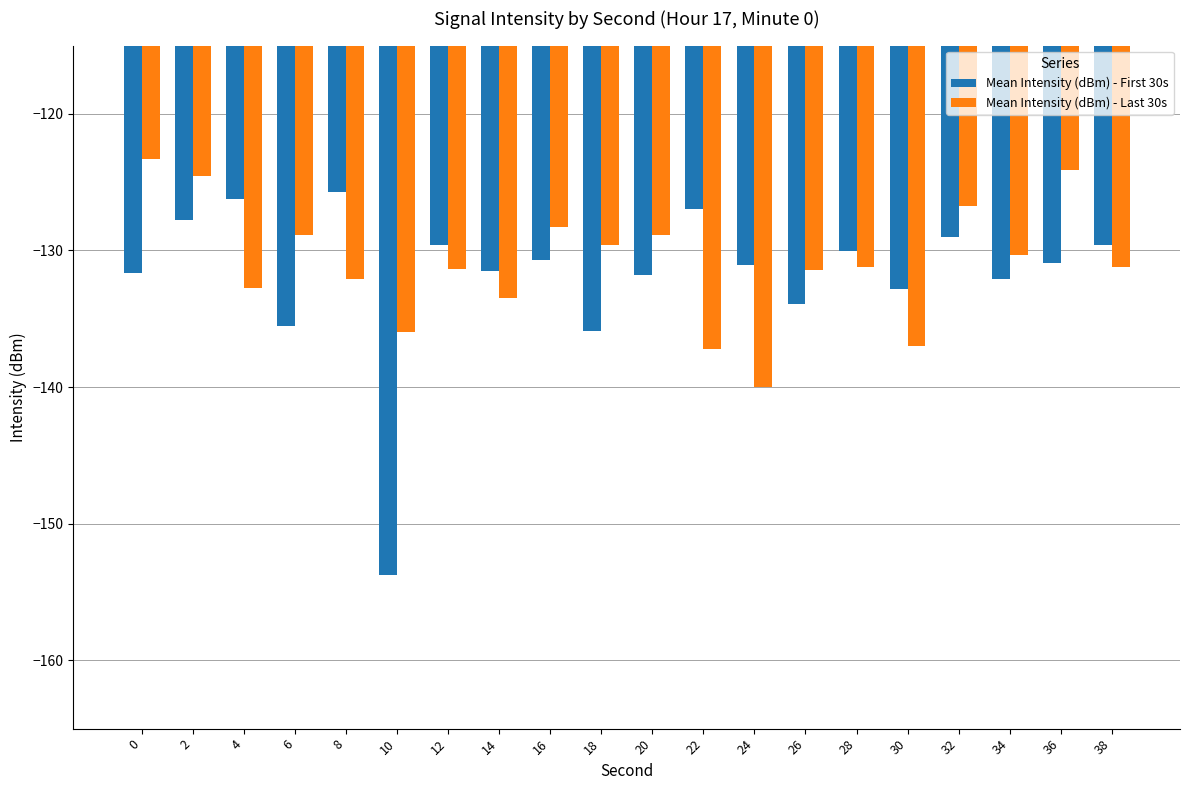

Is it true that Mean Intensity (dBm) - First 30s equals -258.7 at 10?

False